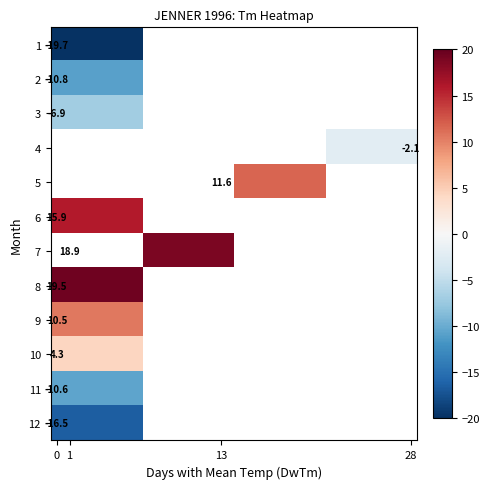

How many series are shown in this chart?

12